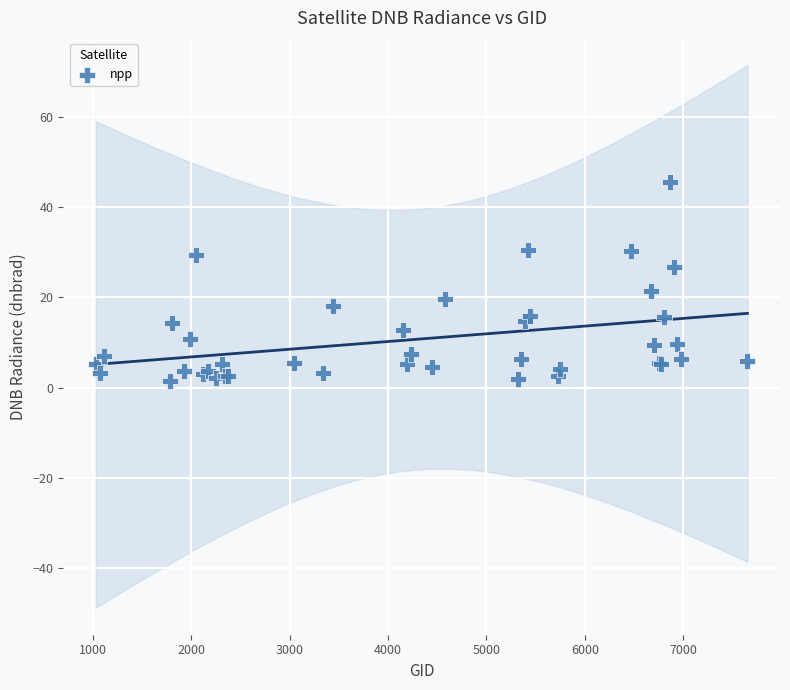

What Y value in the scatter plot is closest to 23?

21.4